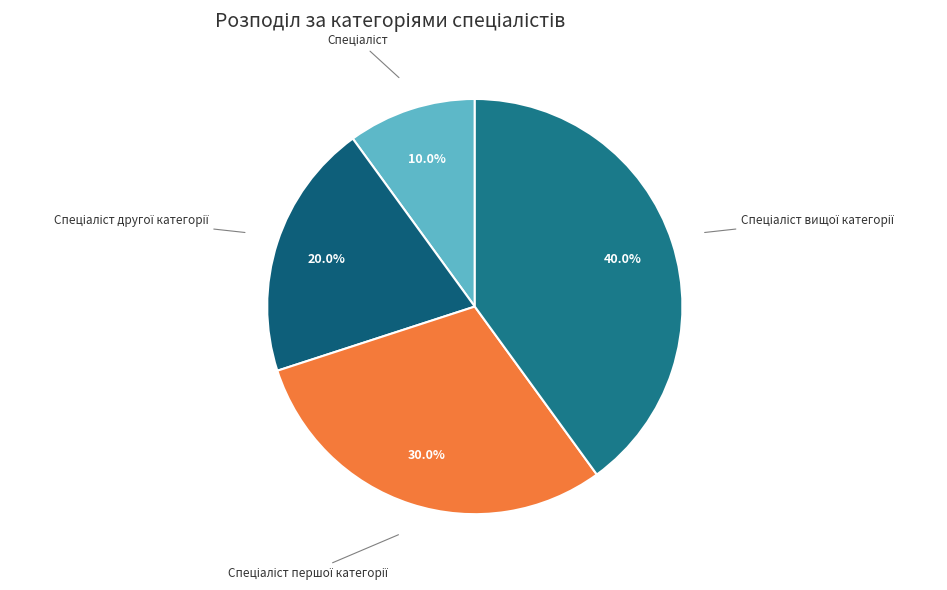

Is there any slice that represents more than half of the pie?

No